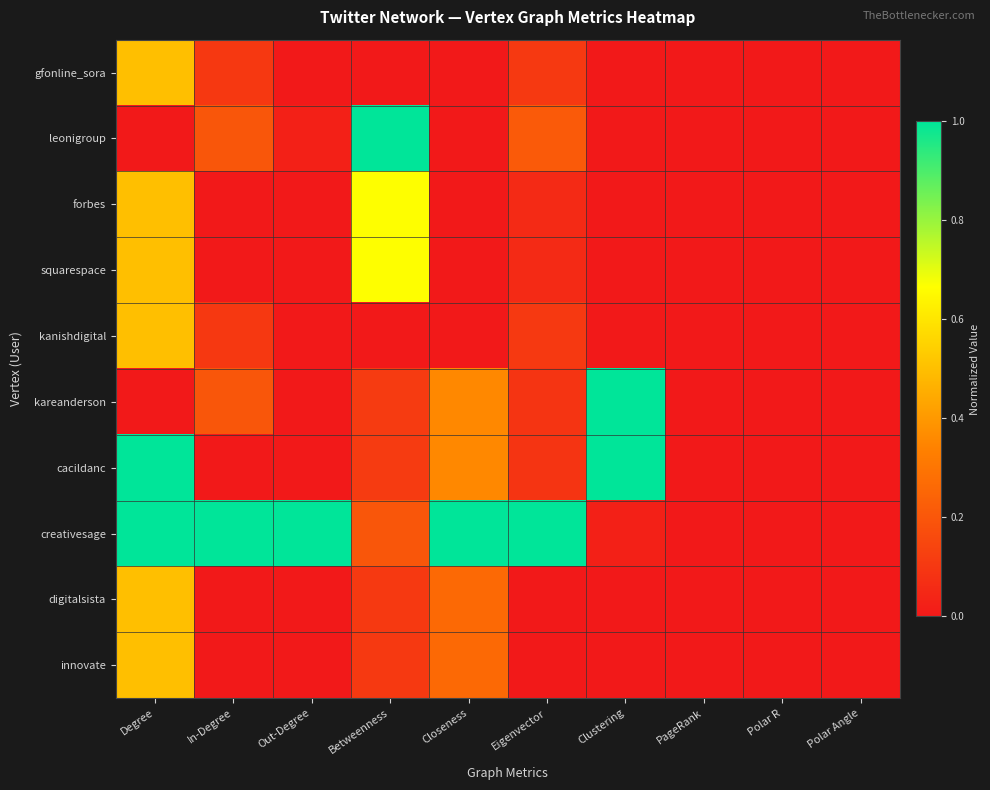

Reading right to left, list all the values displayed in this chart.

gfonline_sora: Polar Angle=0.0	Polar R=0.0	PageRank=0.0	Clustering=0.0	Eigenvector=0.1	Closeness=0.0	Betweenness=0.0	Out-Degree=0.0	In-Degree=0.1	Degree=0.5
leonigroup: Polar Angle=0.0	Polar R=0.0	PageRank=0.0	Clustering=0.0	Eigenvector=0.2	Closeness=0.0	Betweenness=1.0	Out-Degree=0.0	In-Degree=0.2	Degree=0.0
forbes: Polar Angle=0.0	Polar R=0.0	PageRank=0.0	Clustering=0.0	Eigenvector=0.1	Closeness=0.0	Betweenness=0.7	Out-Degree=0.0	In-Degree=0.0	Degree=0.5
squarespace: Polar Angle=0.0	Polar R=0.0	PageRank=0.0	Clustering=0.0	Eigenvector=0.1	Closeness=0.0	Betweenness=0.7	Out-Degree=0.0	In-Degree=0.0	Degree=0.5
kanishdigital: Polar Angle=0.0	Polar R=0.0	PageRank=0.0	Clustering=0.0	Eigenvector=0.1	Closeness=0.0	Betweenness=0.0	Out-Degree=0.0	In-Degree=0.1	Degree=0.5
kareanderson: Polar Angle=0.0	Polar R=0.0	PageRank=0.0	Clustering=1.0	Eigenvector=0.1	Closeness=0.4	Betweenness=0.1	Out-Degree=0.0	In-Degree=0.2	Degree=0.0
cacildanc: Polar Angle=0.0	Polar R=0.0	PageRank=0.0	Clustering=1.0	Eigenvector=0.1	Closeness=0.4	Betweenness=0.1	Out-Degree=0.0	In-Degree=0.0	Degree=1.0
creativesage: Polar Angle=0.0	Polar R=0.0	PageRank=0.0	Clustering=0.0	Eigenvector=1.0	Closeness=1.0	Betweenness=0.2	Out-Degree=1.0	In-Degree=1.0	Degree=1.0
digitalsista: Polar Angle=0.0	Polar R=0.0	PageRank=0.0	Clustering=0.0	Eigenvector=0.0	Closeness=0.3	Betweenness=0.1	Out-Degree=0.0	In-Degree=0.0	Degree=0.5
innovate: Polar Angle=0.0	Polar R=0.0	PageRank=0.0	Clustering=0.0	Eigenvector=0.0	Closeness=0.3	Betweenness=0.1	Out-Degree=0.0	In-Degree=0.0	Degree=0.5